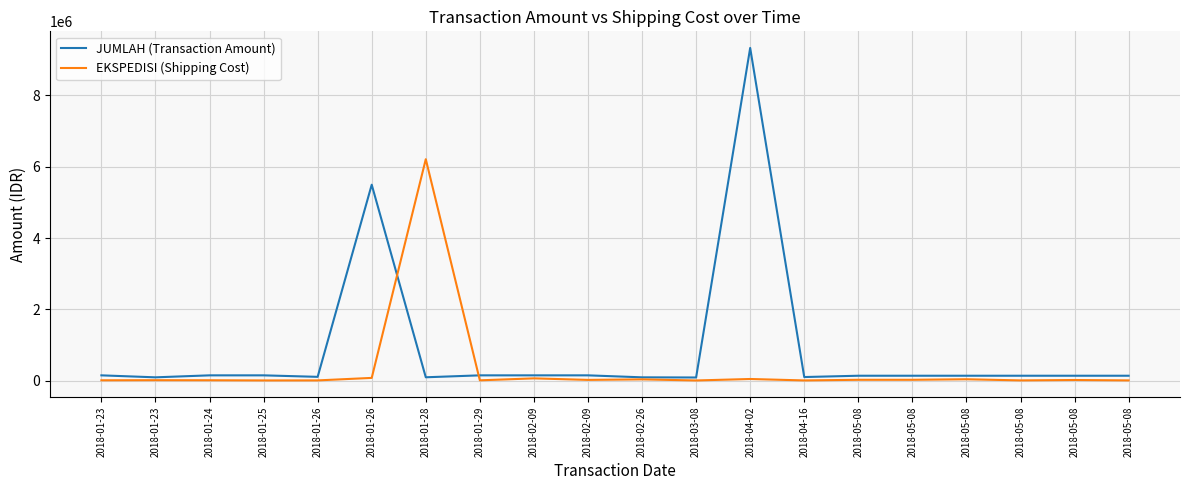

Which series has the largest range (max minus min)?

JUMLAH (Transaction Amount)